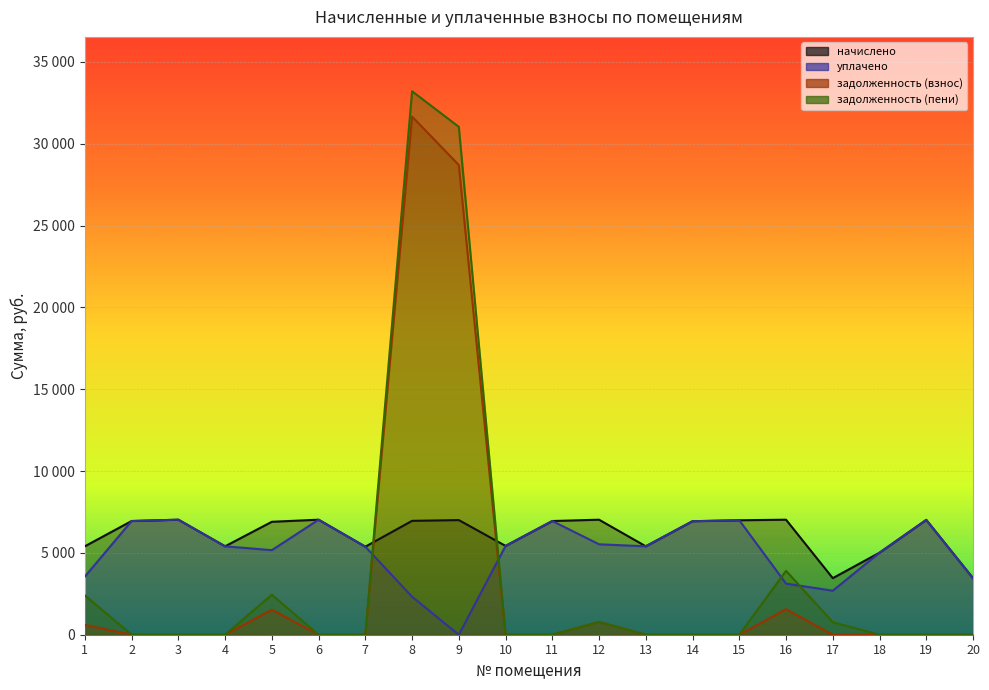

At 8, list the series in order from smallest to largest.

уплачено, начислено, задолженность (взнос), задолженность (пени)